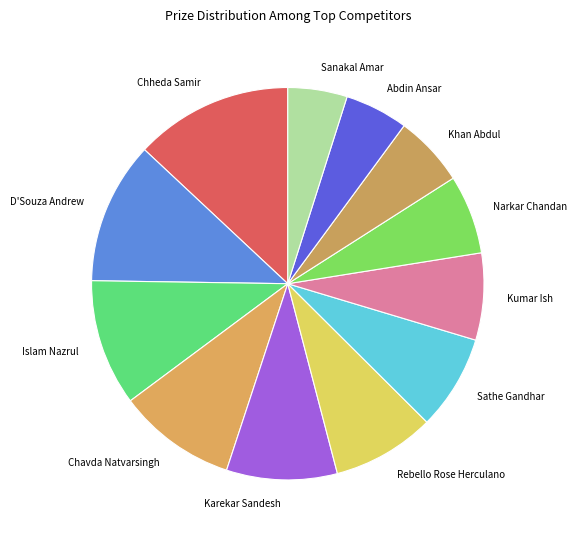

How many slices are in this pie chart?

12